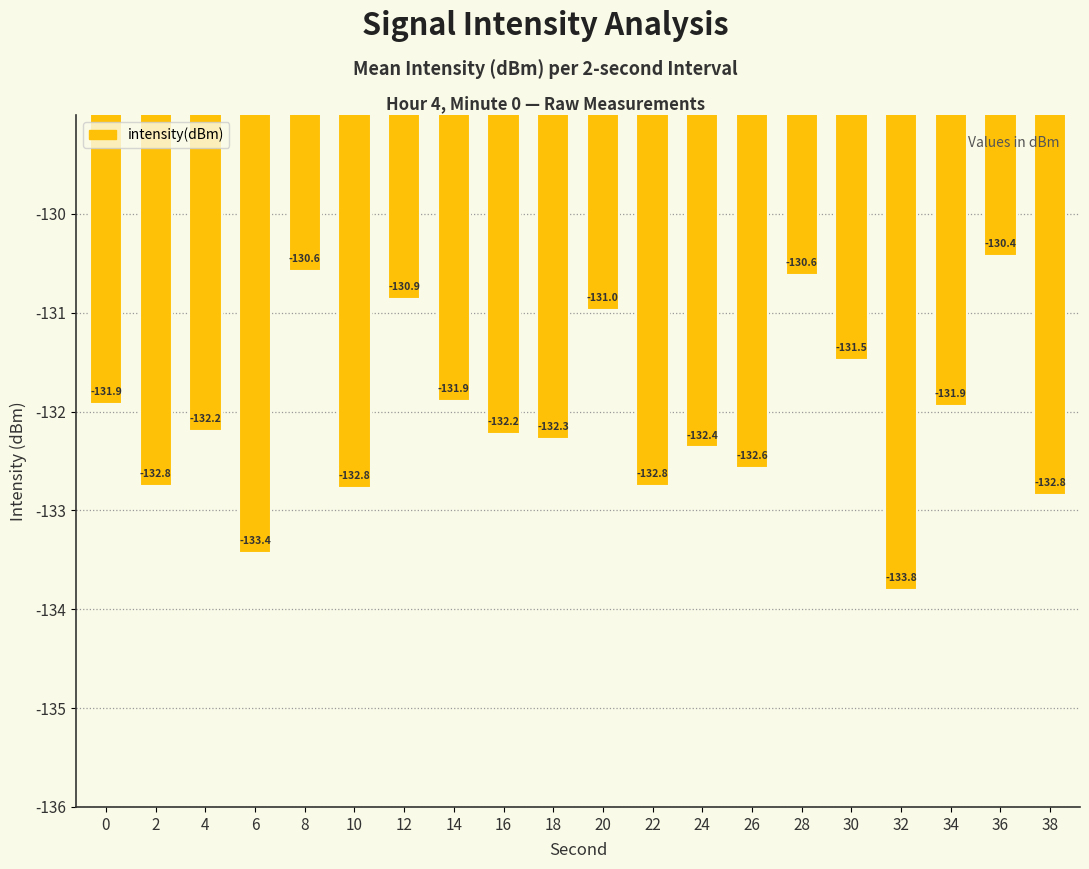

What is the sum of all values?

-2640.7